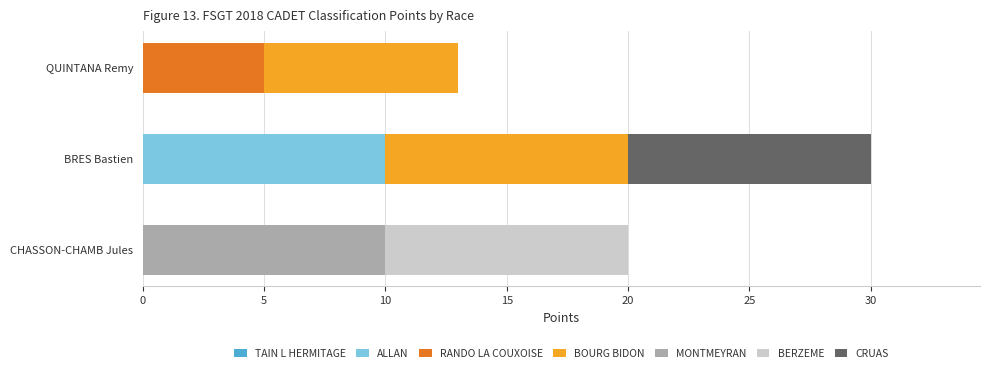

The value of ALLAN at BRES Bastien is 10. True or false?

True